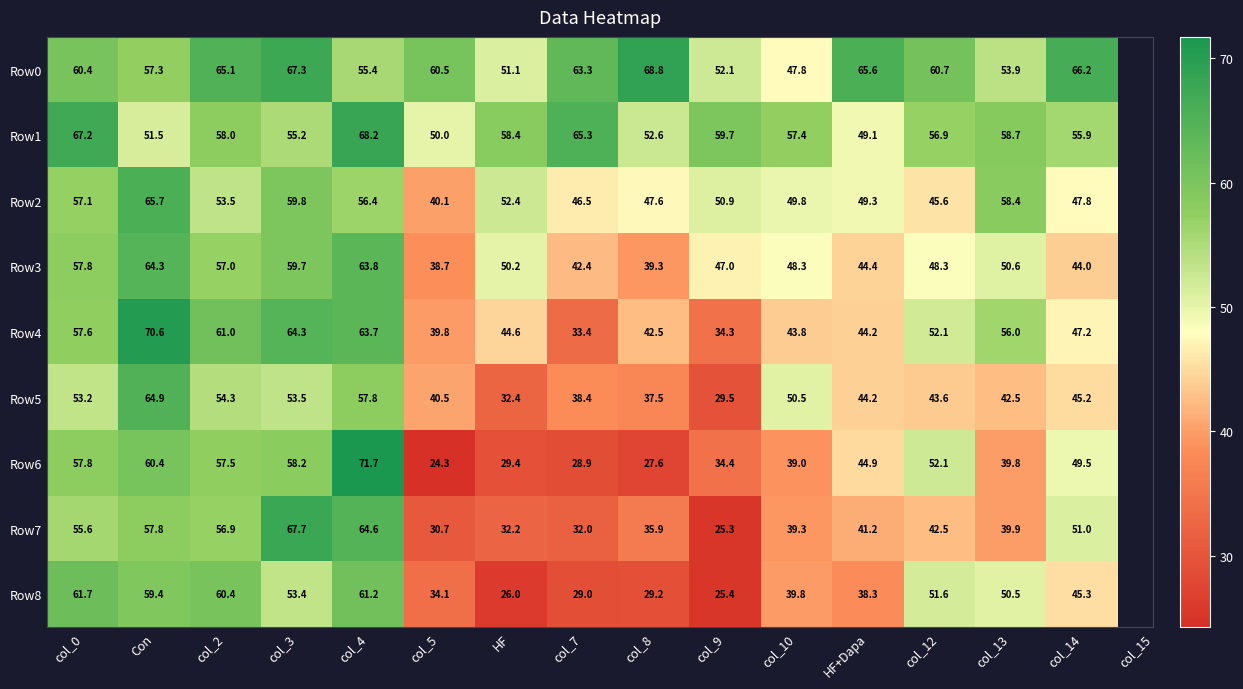

What is the average value of the Row4 series?

50.3